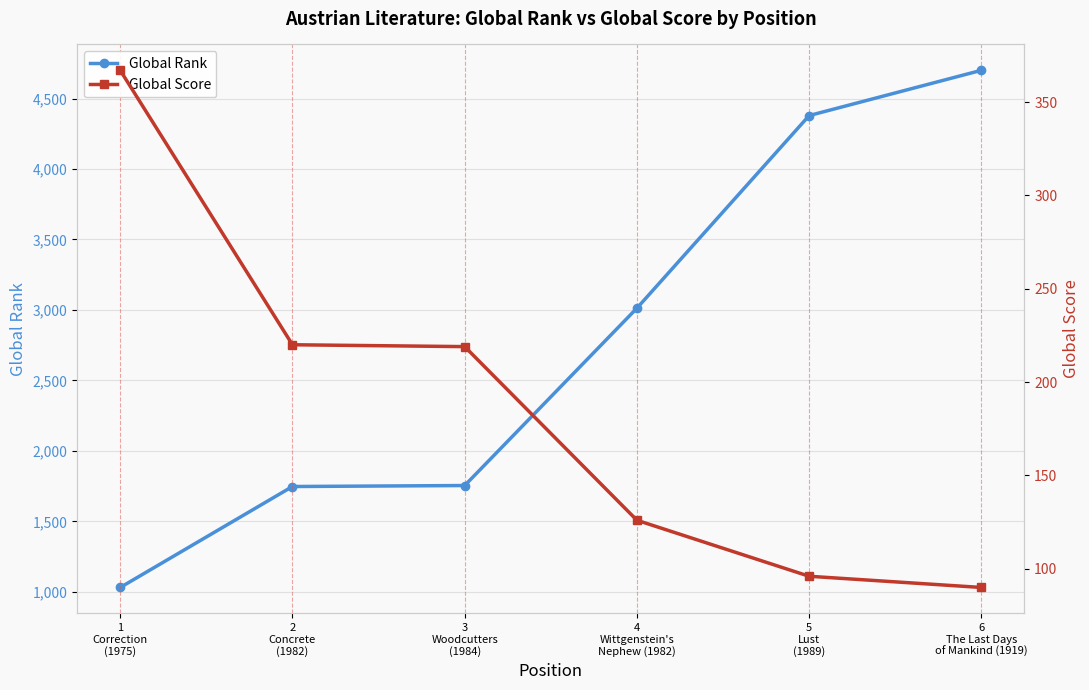

Which series has the widest spread of values?

Global Rank